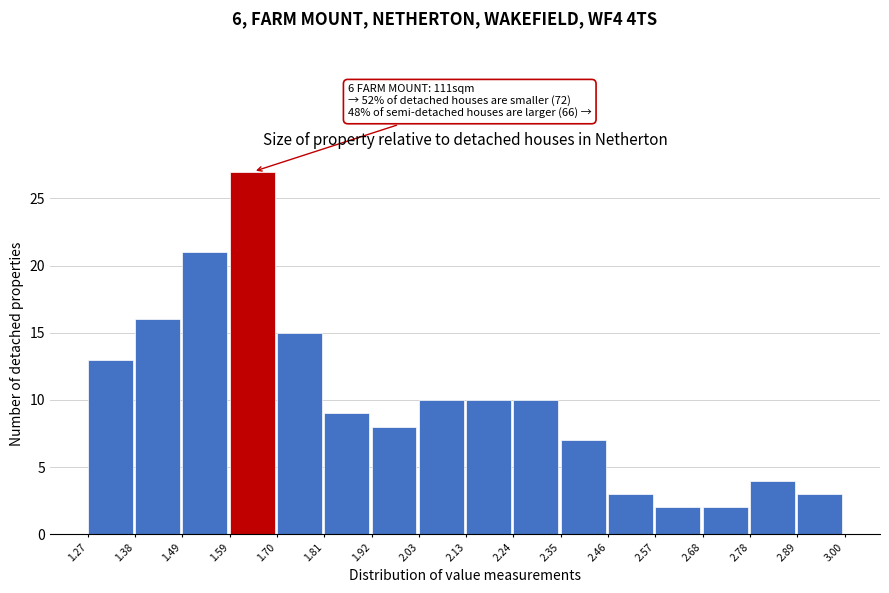

Which range on the x-axis has the tallest bar?

1.59 to 1.70